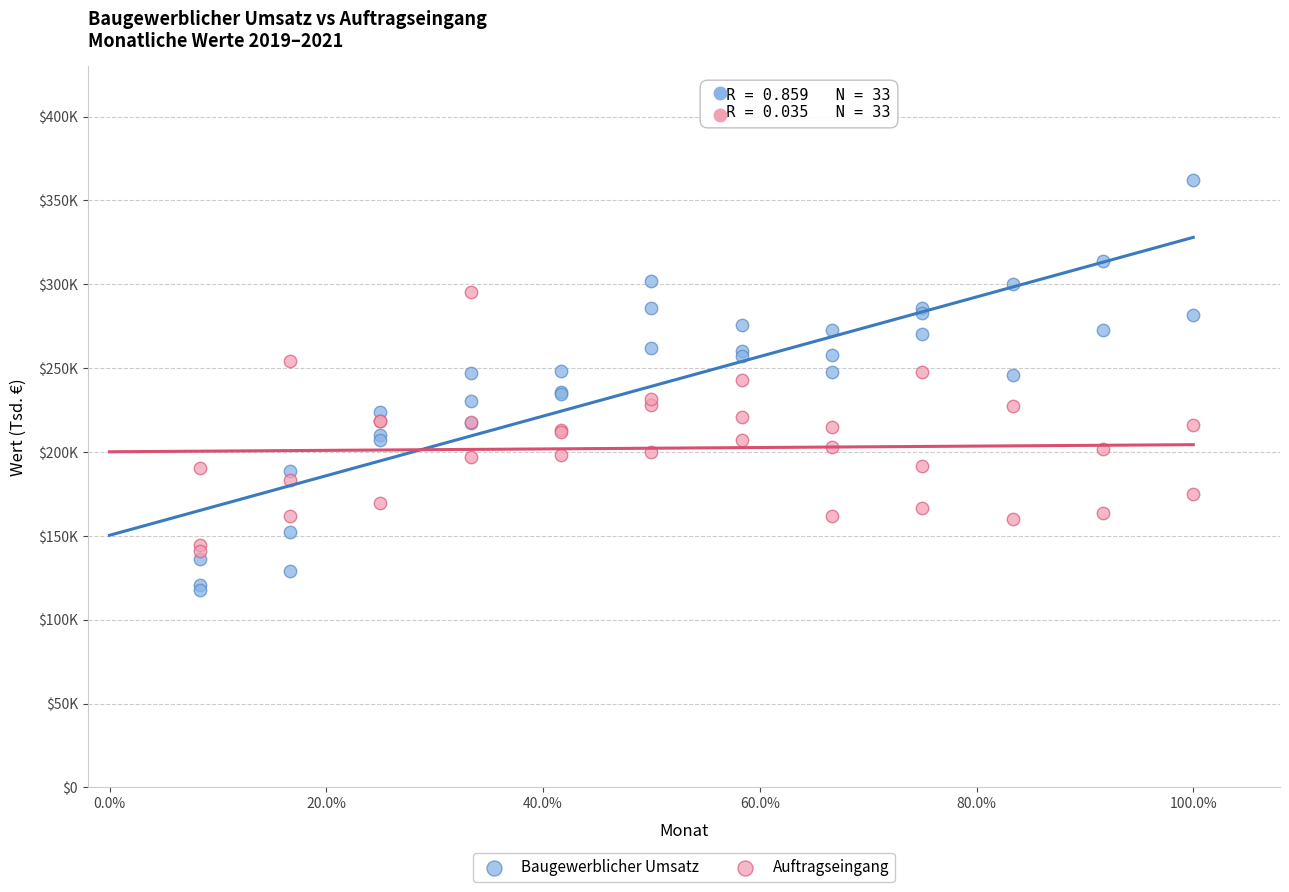

What are all the series names shown in the legend?

Baugewerblicher Umsatz, Auftragseingang